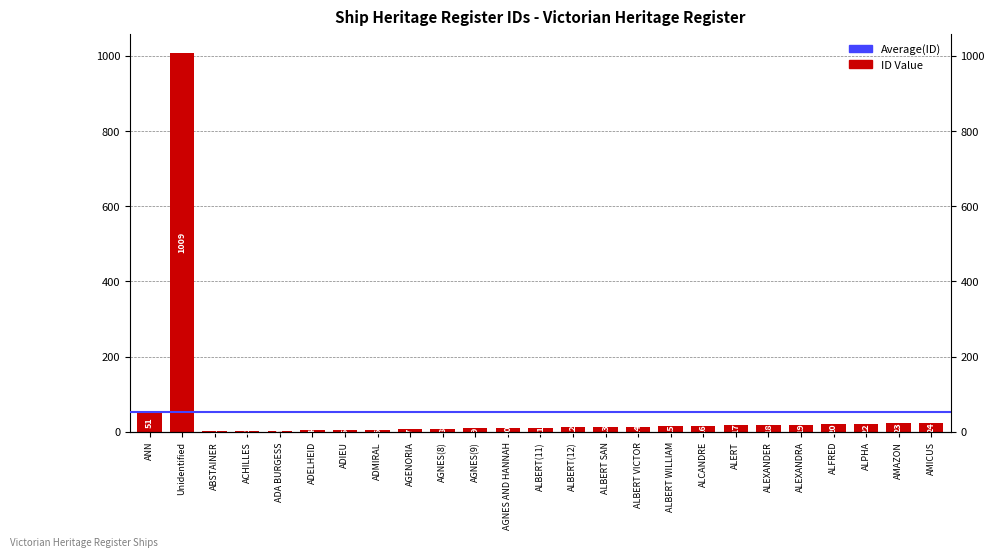

What is the value of the 8th bar from the left?

6